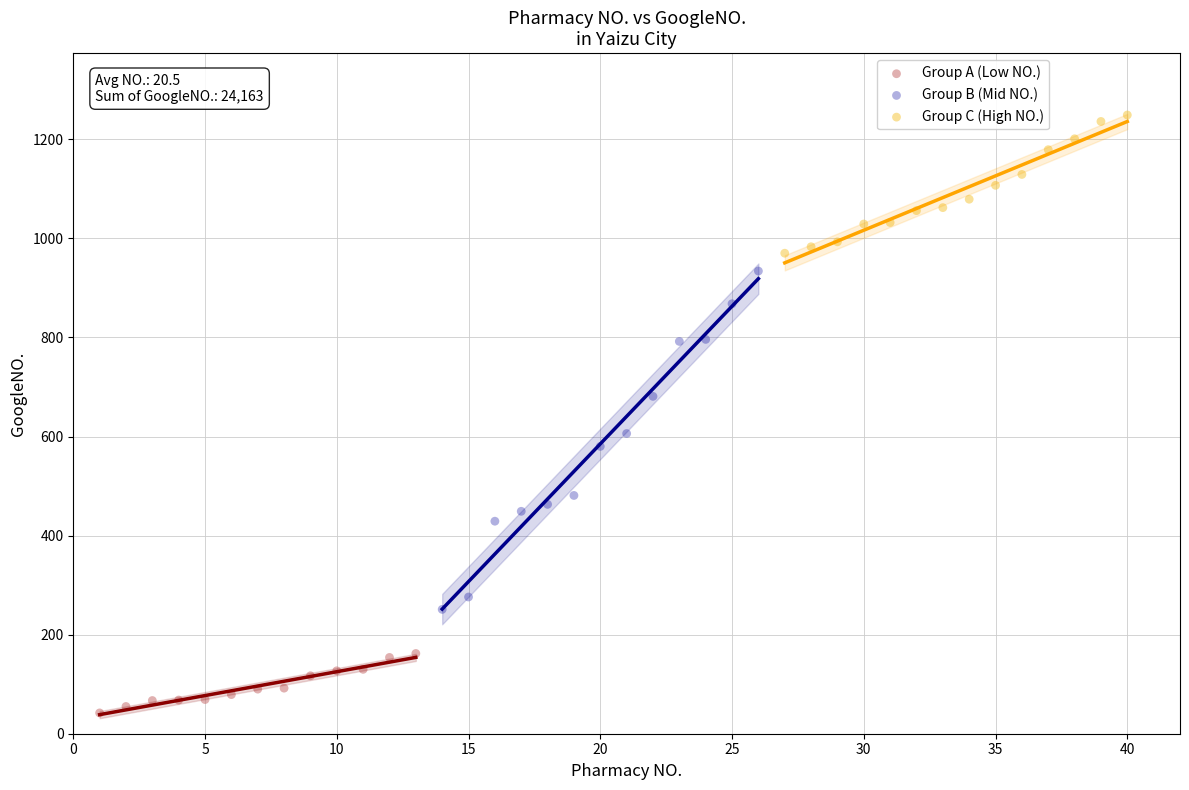

Which series has the widest spread of Y values?

Group B (Mid NO.)